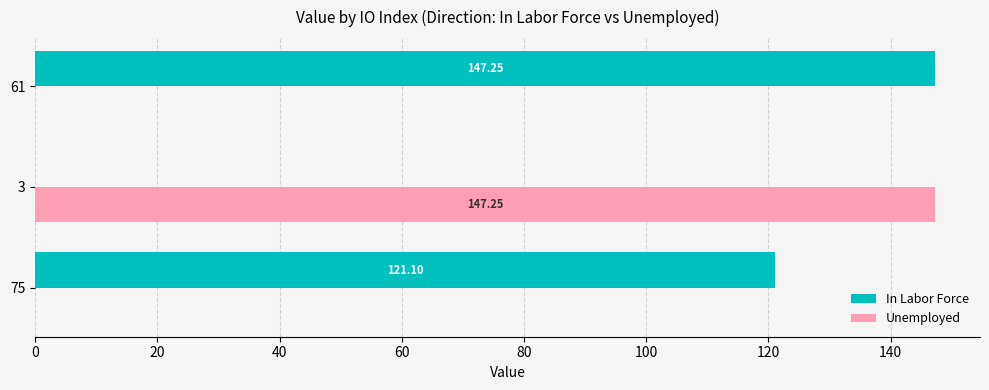

What is the sum of the In Labor Force values at 75 and 61?

268.4